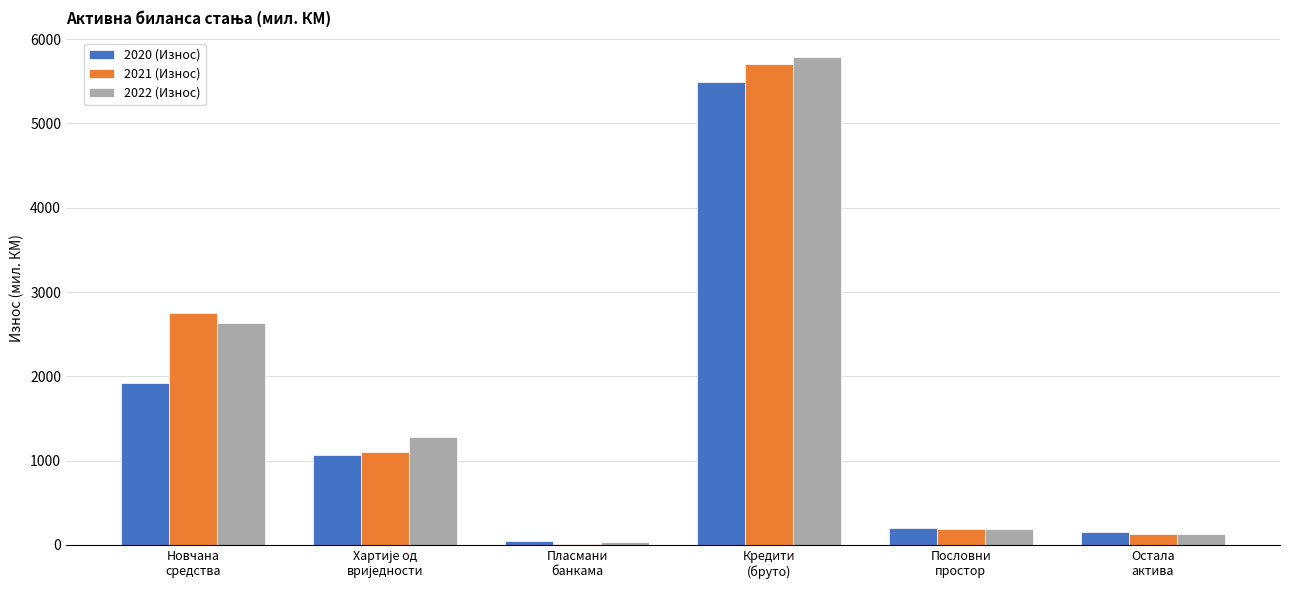

What is the maximum value shown in the chart?

5792.9